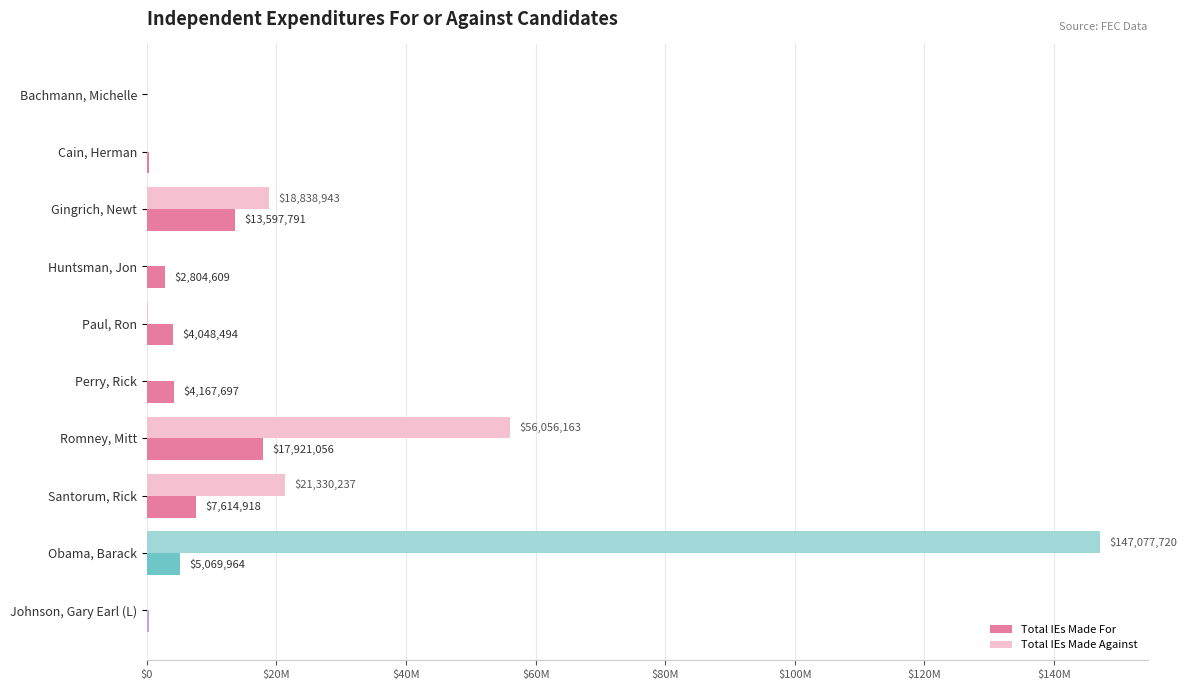

What are all the series names shown in the legend?

Total IEs Made For, Total IEs Made Against